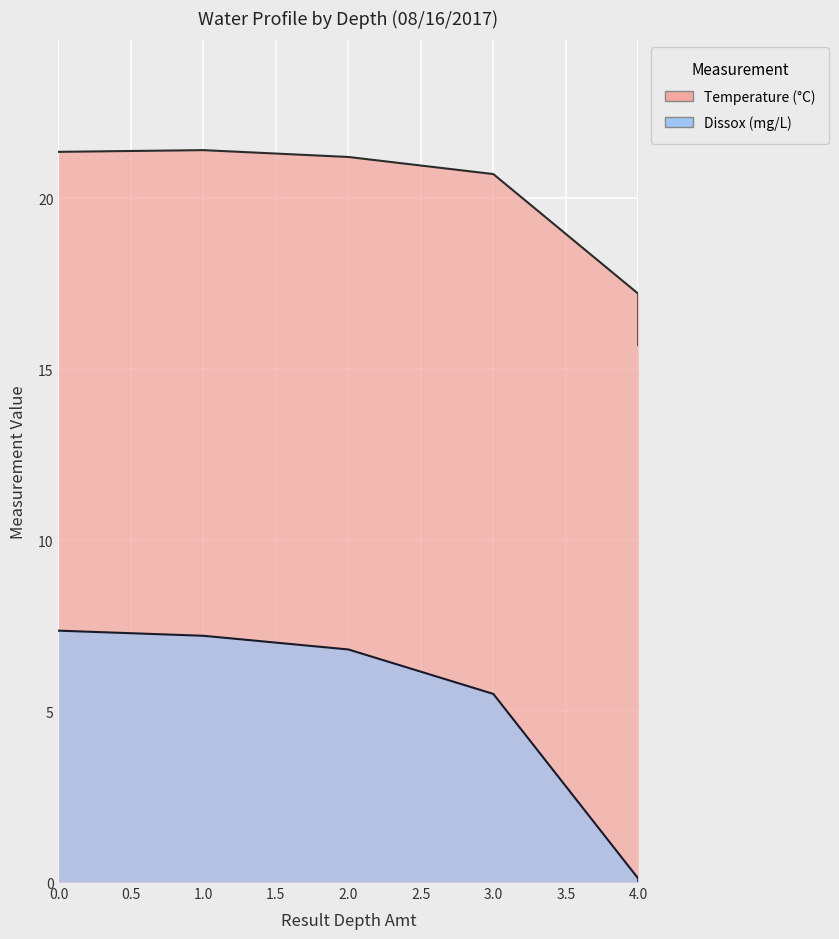

True or false: Temperature has a value of 35.8 at 2.

False